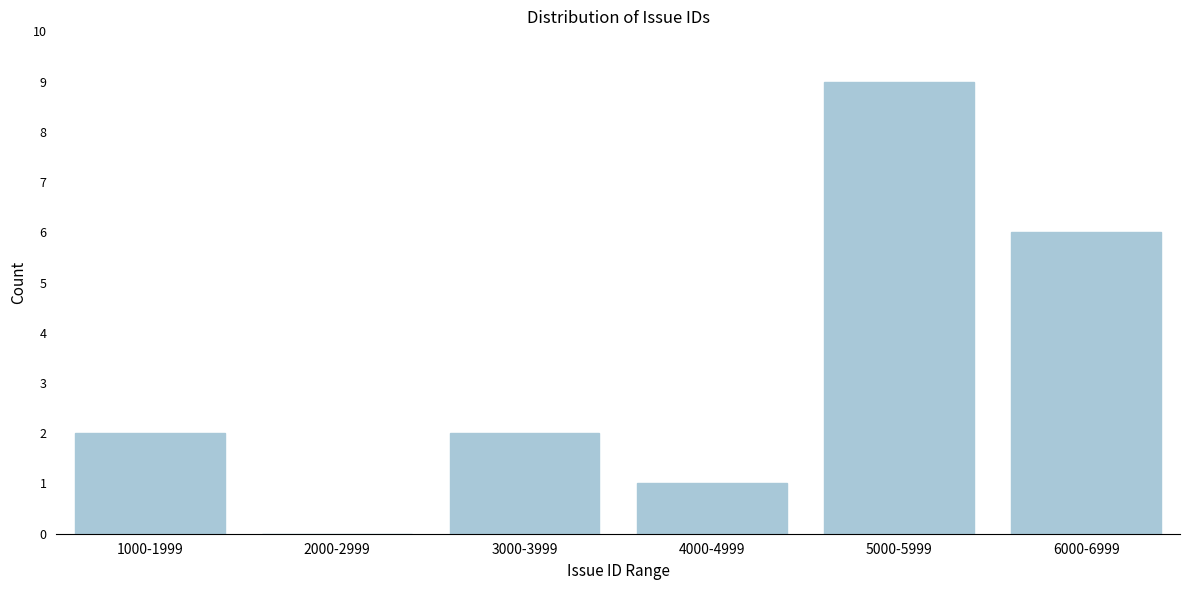

Reading left to right, transcribe all the data shown in this chart.

1000-1999=2	2000-2999=0	3000-3999=2	4000-4999=1	5000-5999=9	6000-6999=6